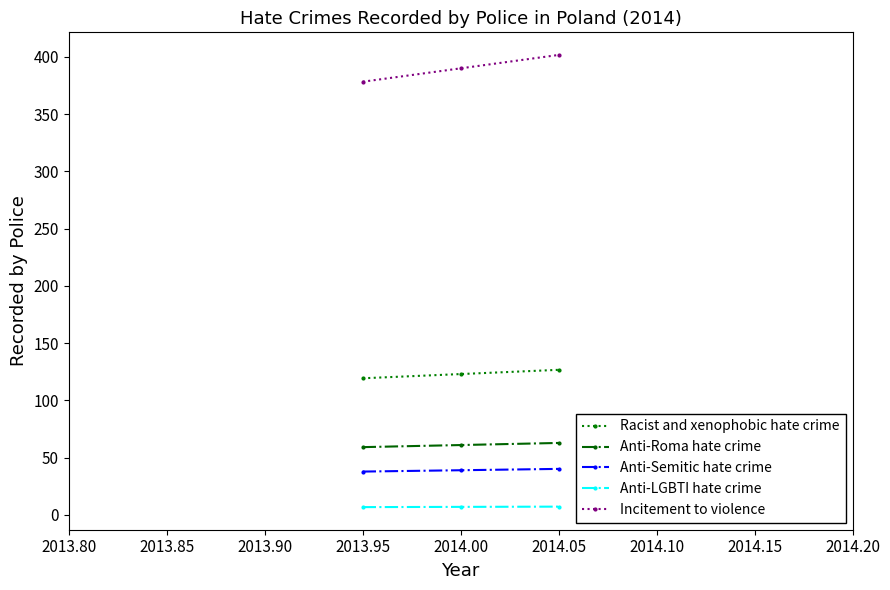

Which label corresponds to the largest value in the chart?

2014.05